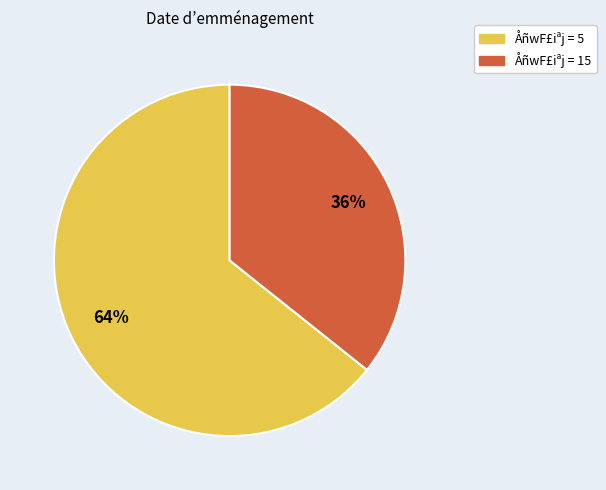

Does any single category account for the majority?

Yes